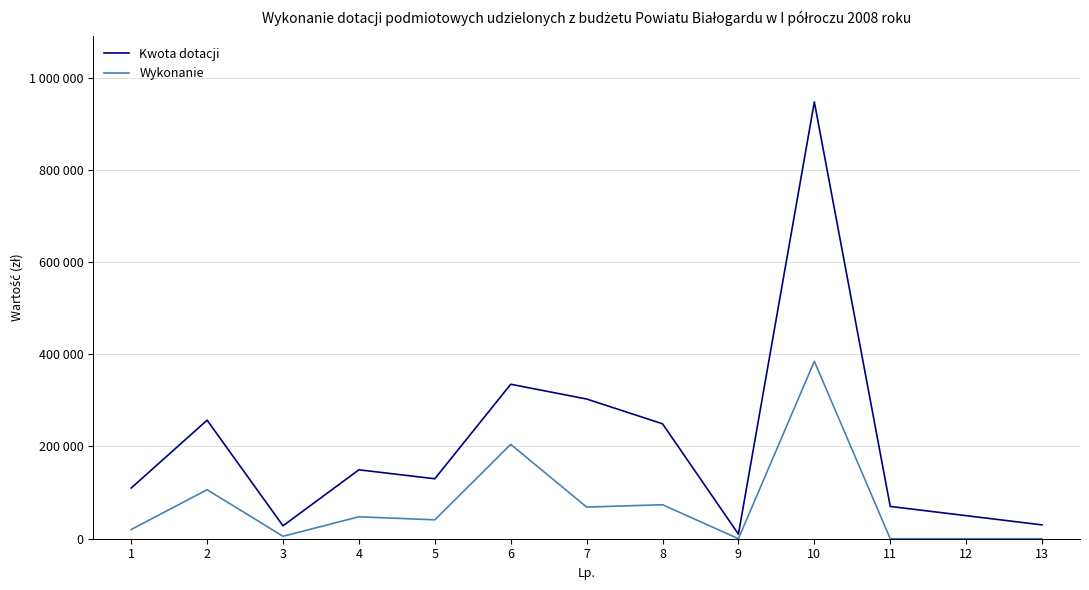

What is the sum of the Wykonanie values at 1 and 3?

25259.7